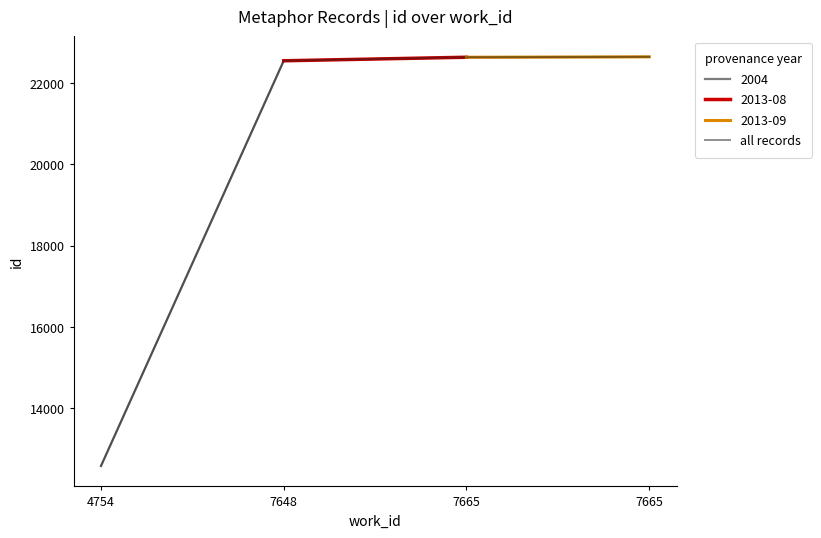

List the labels in order of value, smallest first.

4754, 7648, 7665, 7665